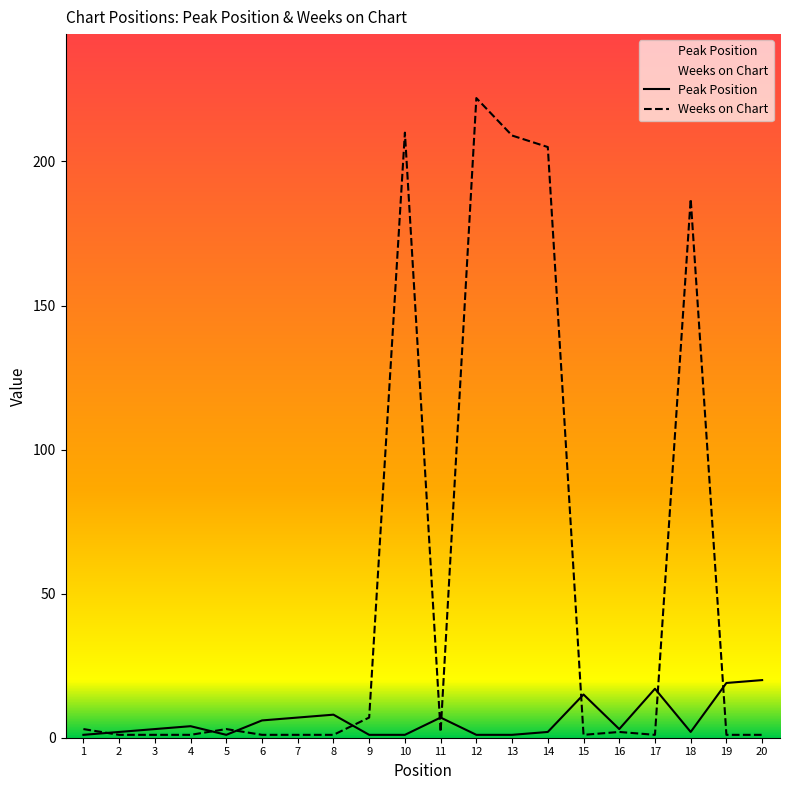

What are all the series names shown in the legend?

Peak Position, Weeks on Chart